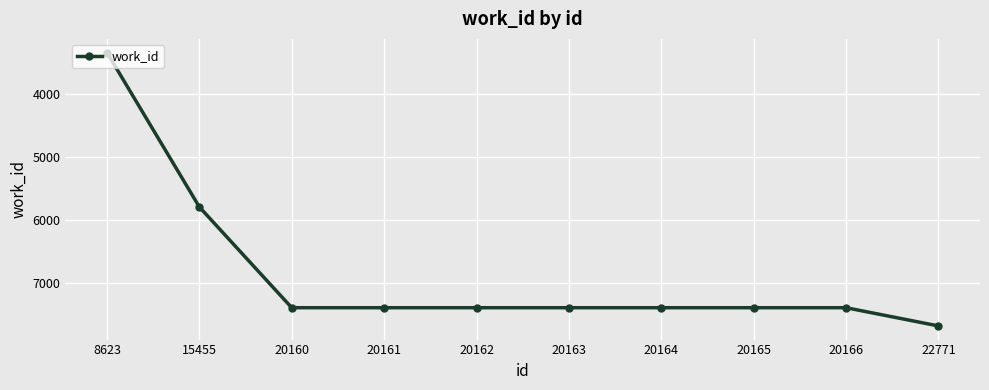

What is the average value?

6854